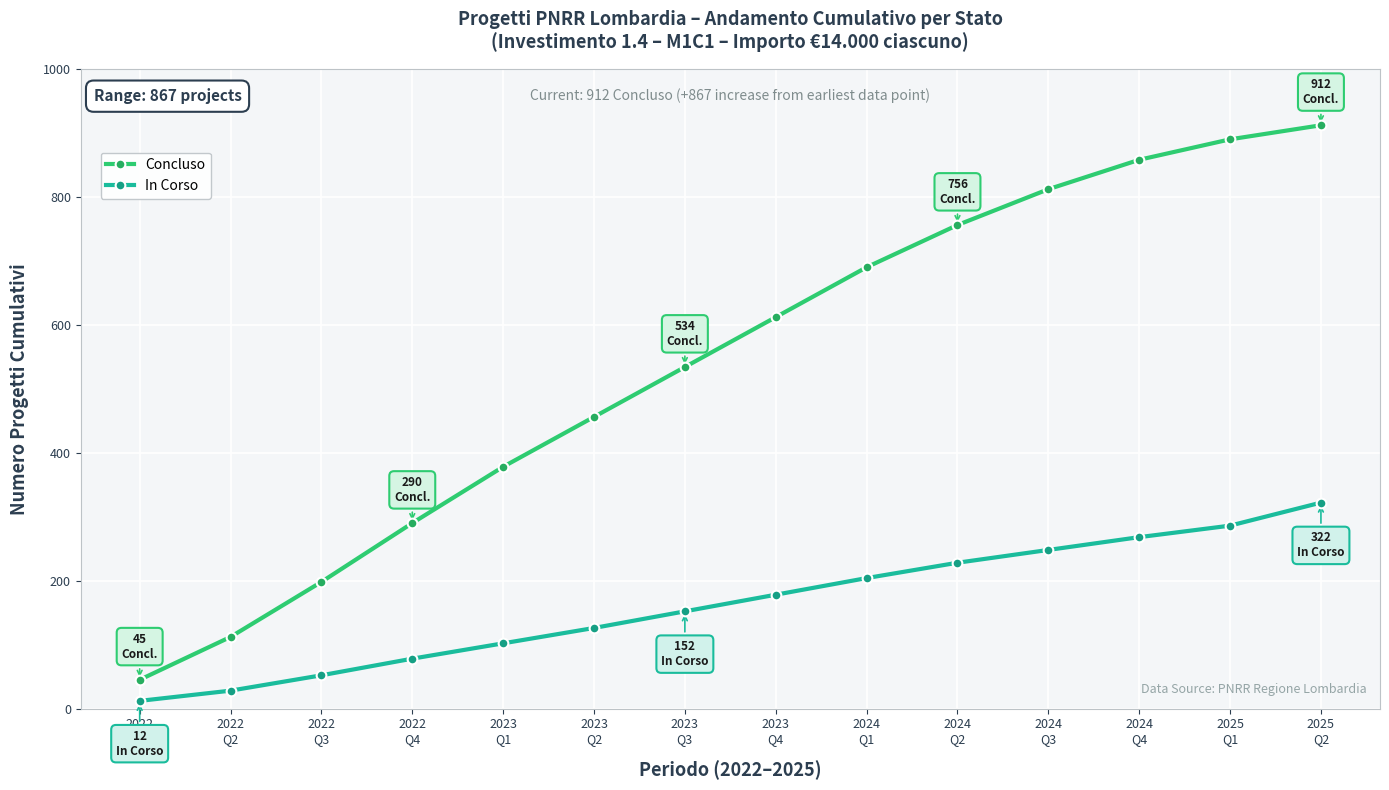

Reading left to right, transcribe all the data shown in this chart.

Concluso: 2022
Q1=45	2022
Q2=112	2022
Q3=198	2022
Q4=290	2023
Q1=378	2023
Q2=456	2023
Q3=534	2023
Q4=612	2024
Q1=690	2024
Q2=756	2024
Q3=812	2024
Q4=858	2025
Q1=890	2025
Q2=912
In Corso: 2022
Q1=12	2022
Q2=28	2022
Q3=52	2022
Q4=78	2023
Q1=102	2023
Q2=126	2023
Q3=152	2023
Q4=178	2024
Q1=204	2024
Q2=228	2024
Q3=248	2024
Q4=268	2025
Q1=286	2025
Q2=322